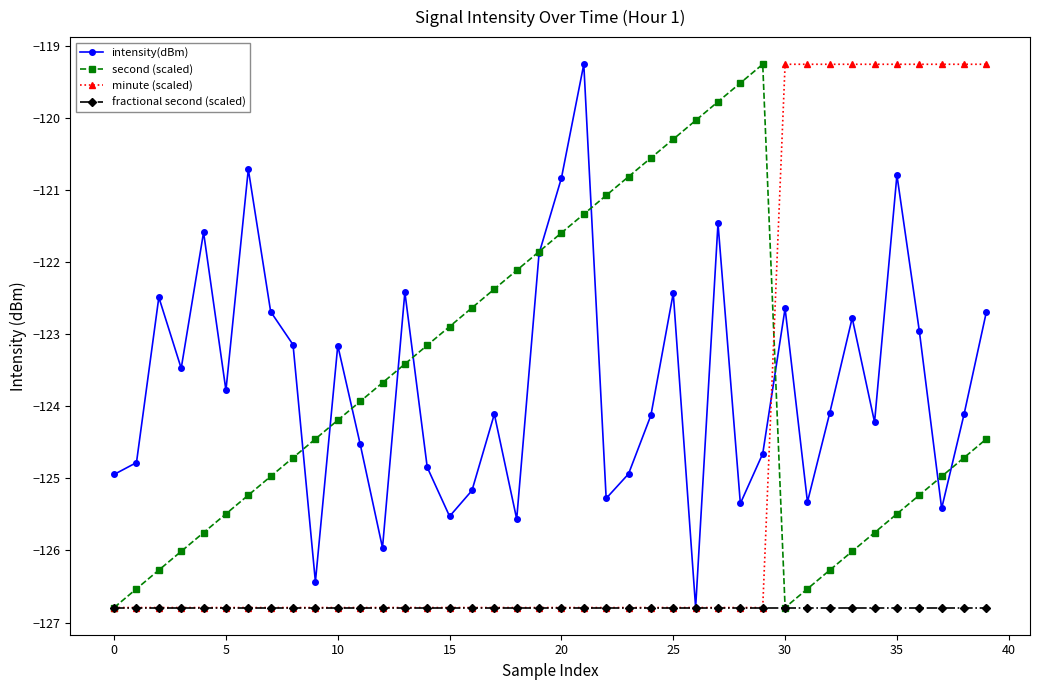

At how many categories does at least one series exceed -123?

30